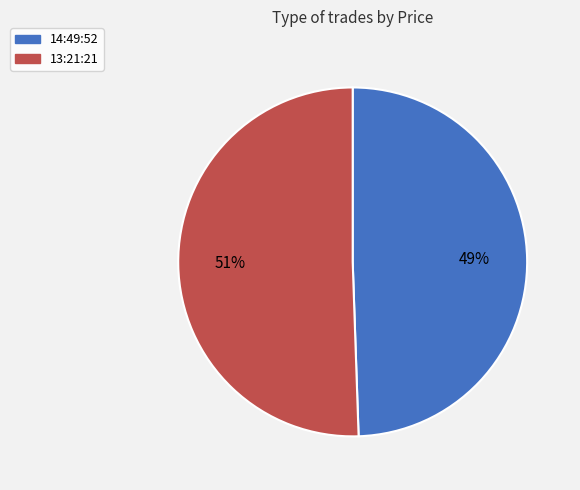

Does 14:49:52 represent more than half of the total?

No